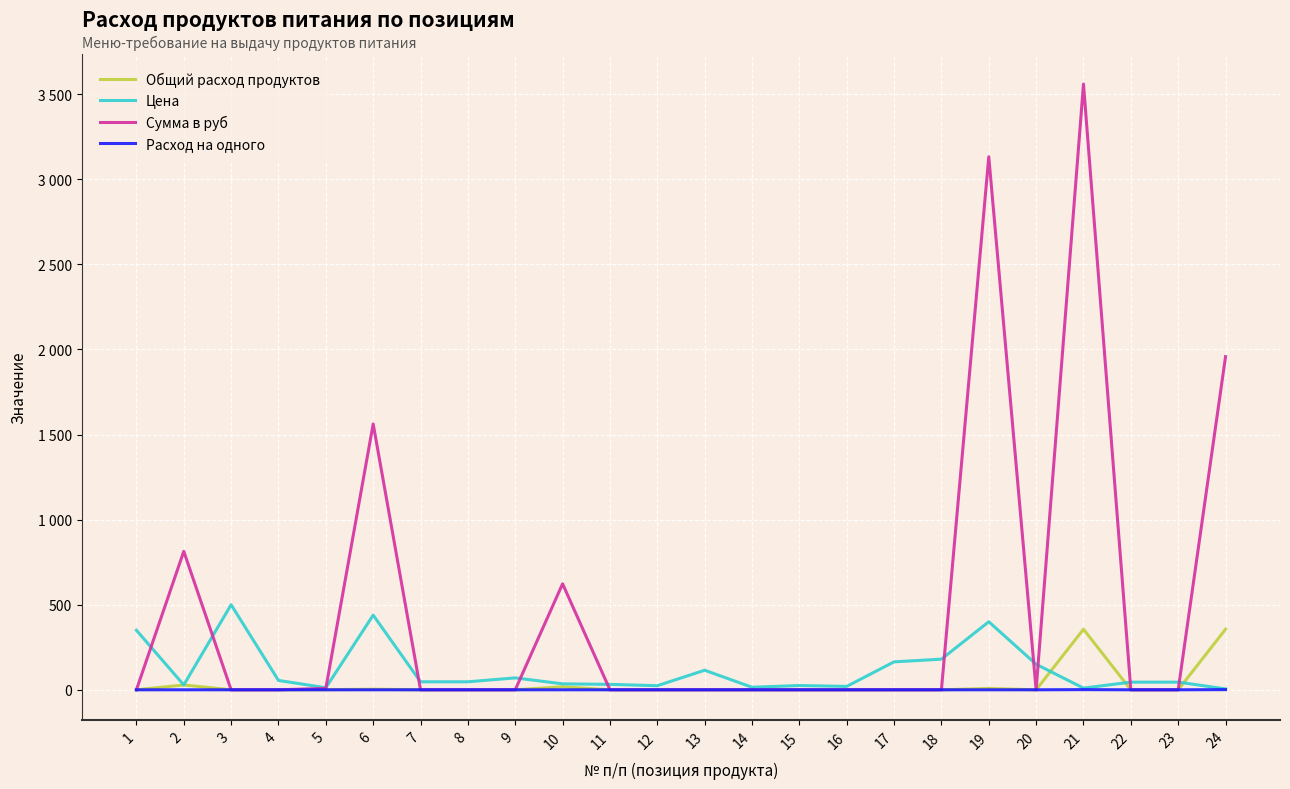

True or false: Сумма в руб and Расход на одного intersect in this chart.

False